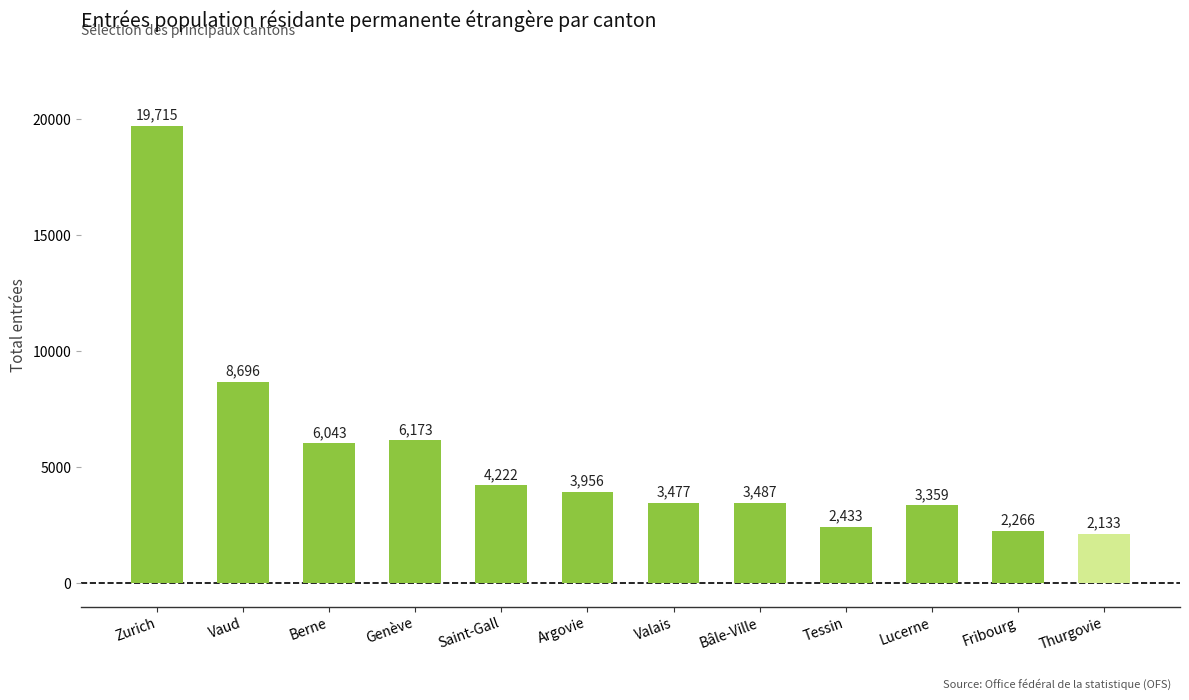

The value at Thurgovie is 2133. True or false?

True